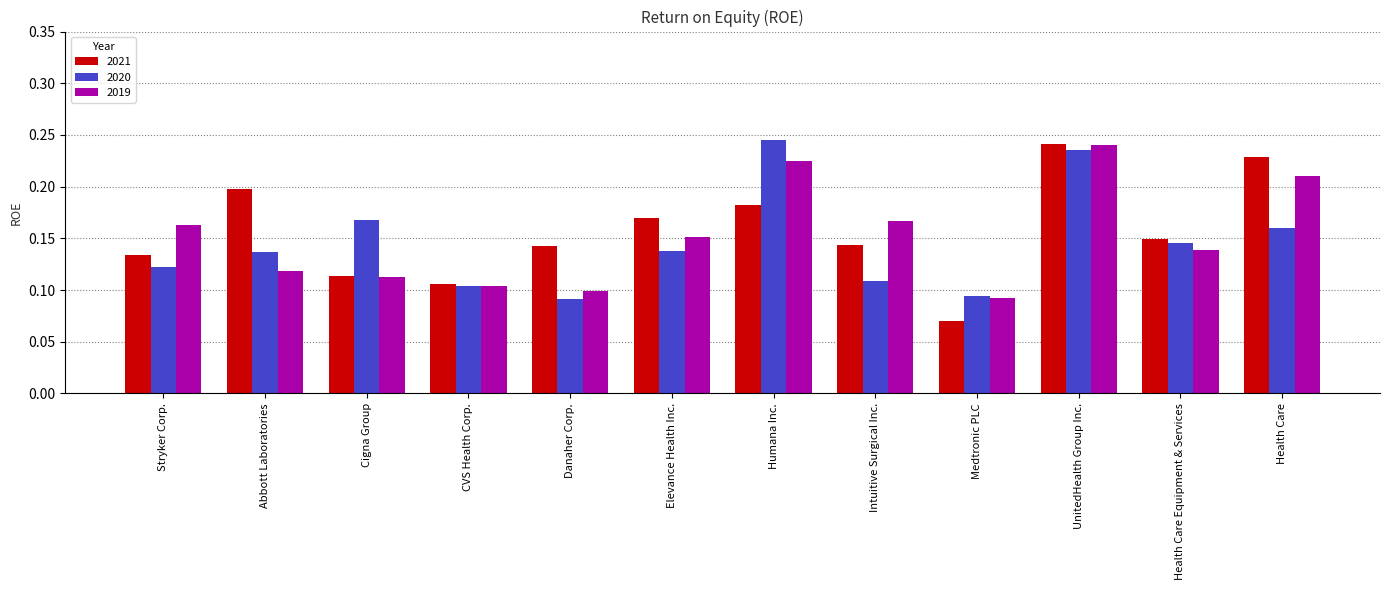

What is the total value across all series at CVS Health Corp.?

0.3